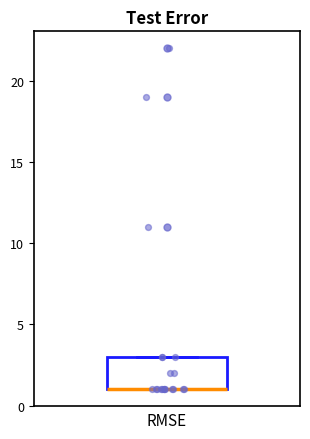

Read this box plot against the y-axis: the position of the median line, the range covered by the box, and the ends of both whiskers. The values are not printed on the chart, so give them approximately, as read against the axis.

median 1 (drawn on the box's lower edge), box 1 to 3, whiskers 1 to 3